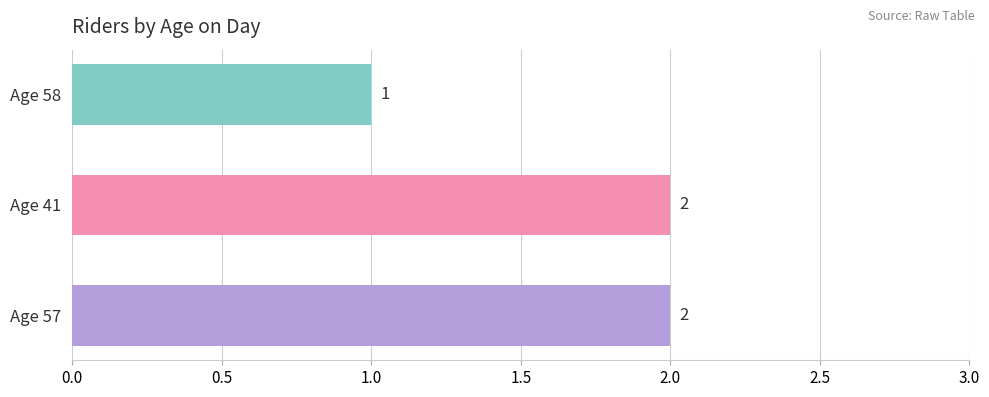

Reading bottom to top, transcribe all the data shown in this chart.

2	2	1